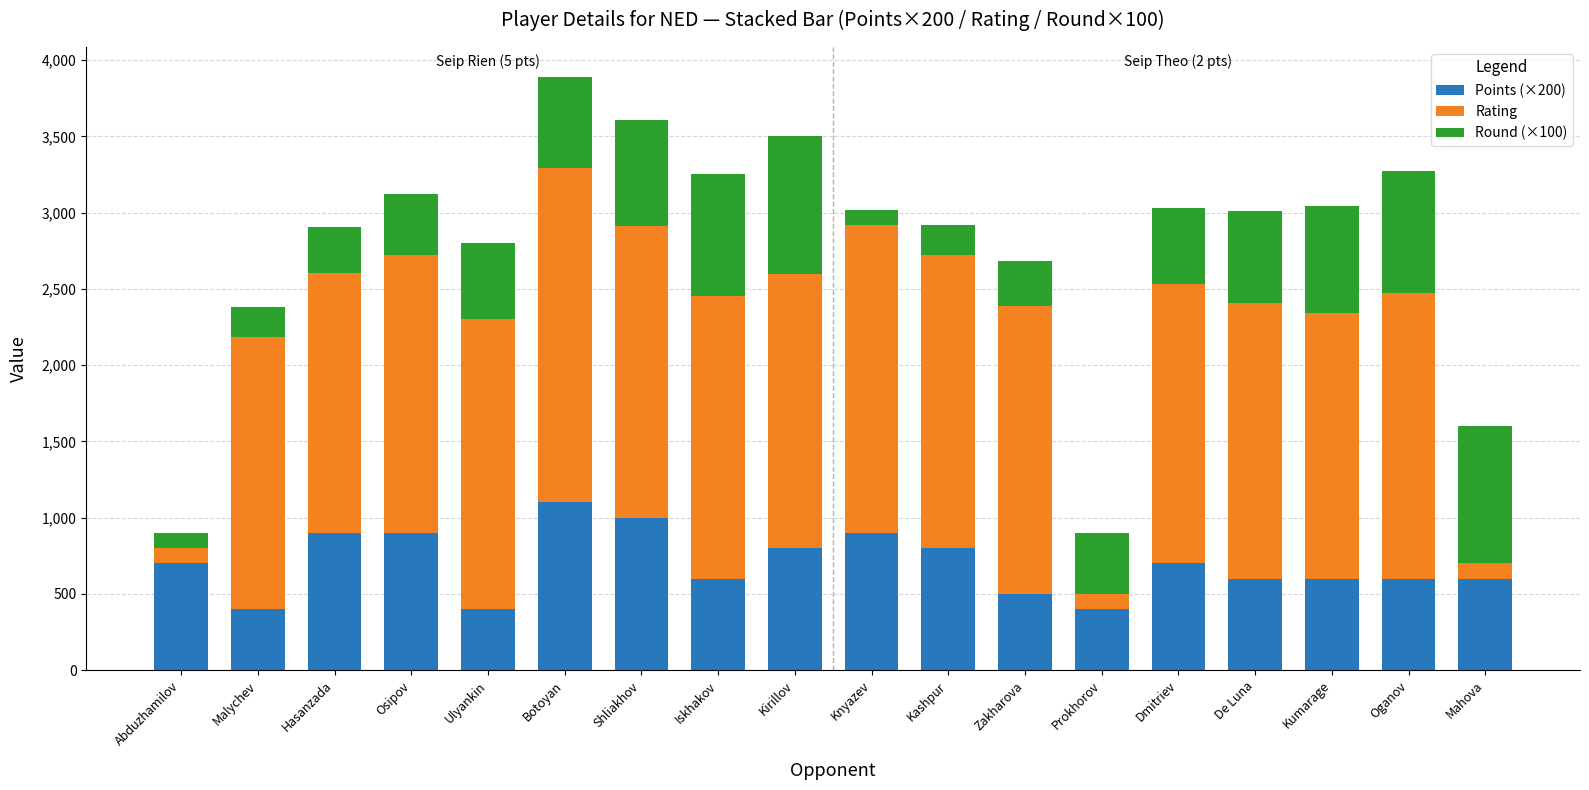

Count the number of categories in the chart.

18